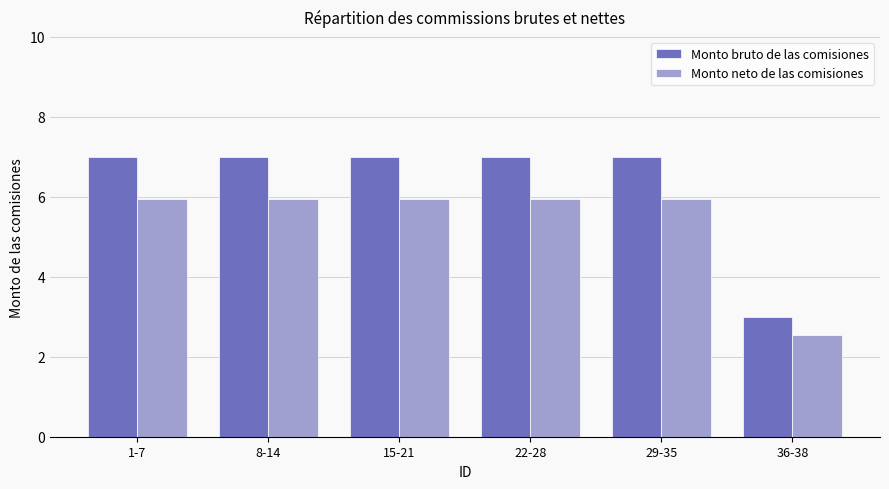

What is the highest value of the Monto neto de las comisiones series?

6.0